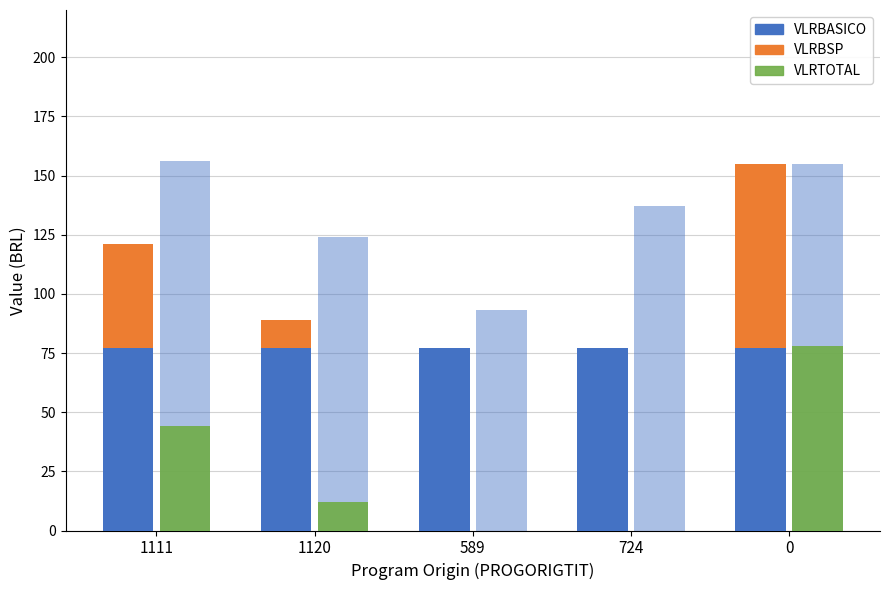

What is the difference between the VLRTOTAL values at 589 and 1120?

31